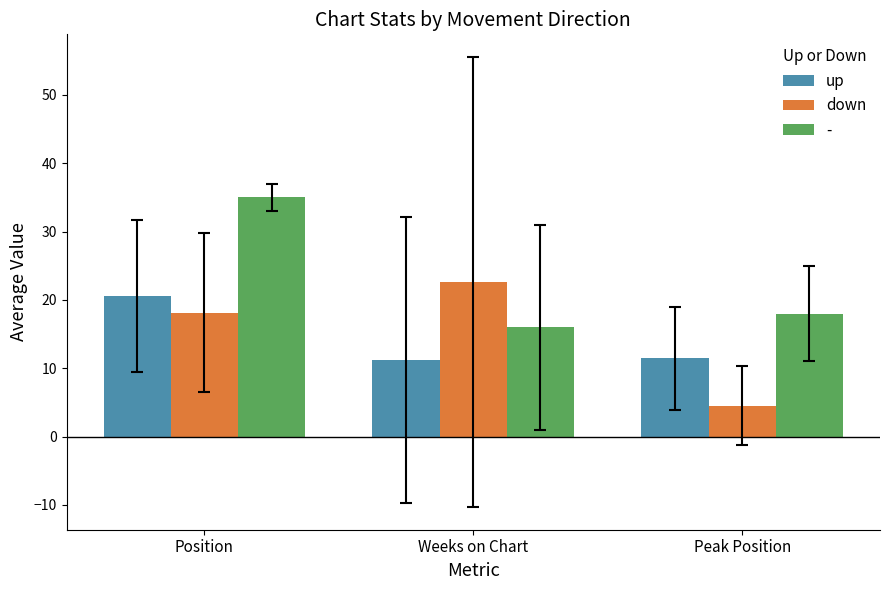

At Weeks on Chart, list the series in order from largest to smallest.

down, -, up